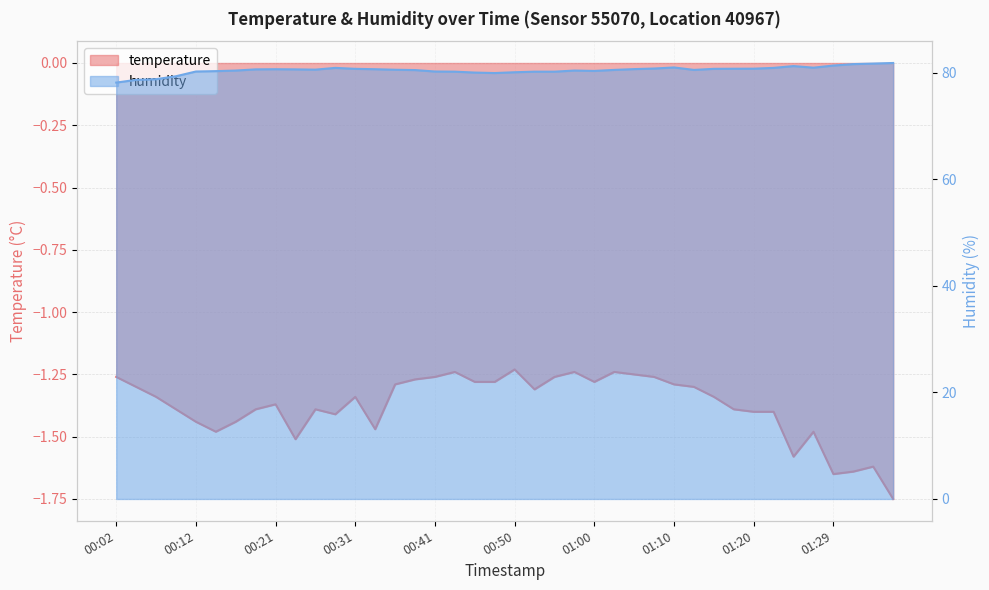

Which series changed the most between 00:29 and 01:12?

humidity